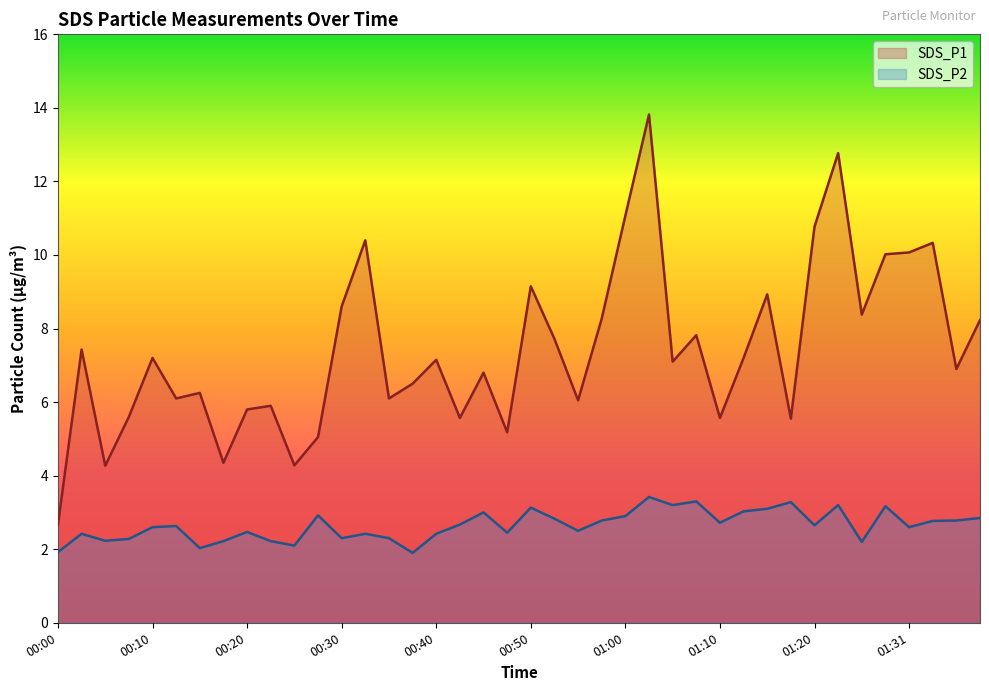

What is the difference between the SDS_P1 values at 00:38 and 00:15?

0.2